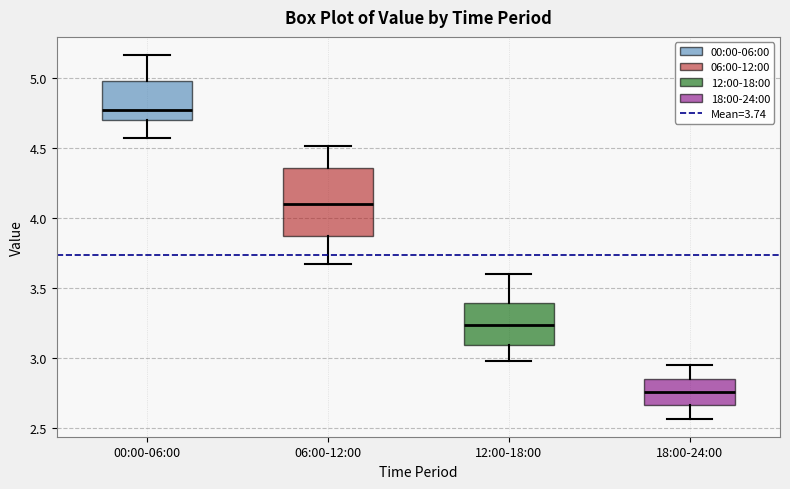

Which box's median line is the lowest?

18:00-24:00